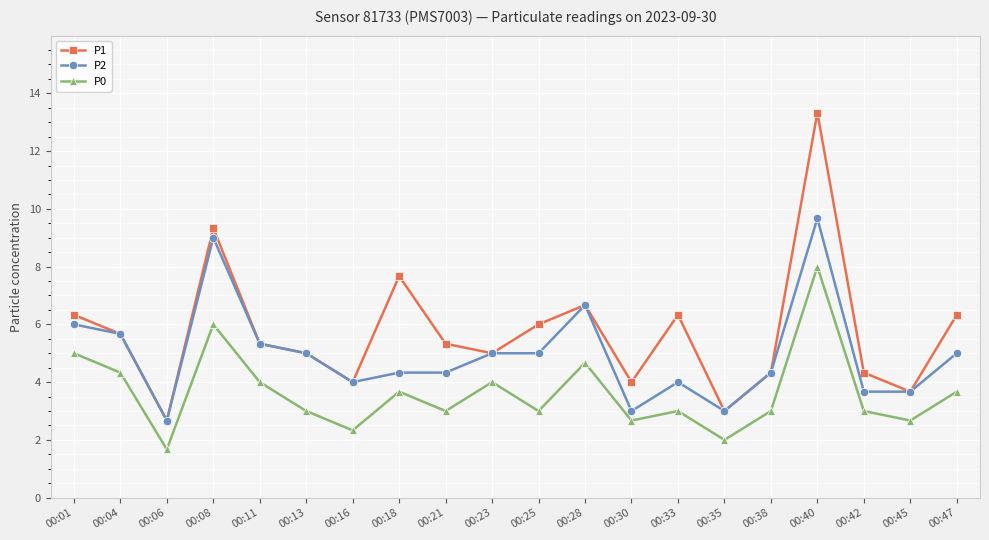

What is the lowest value of the P1 series?

2.7